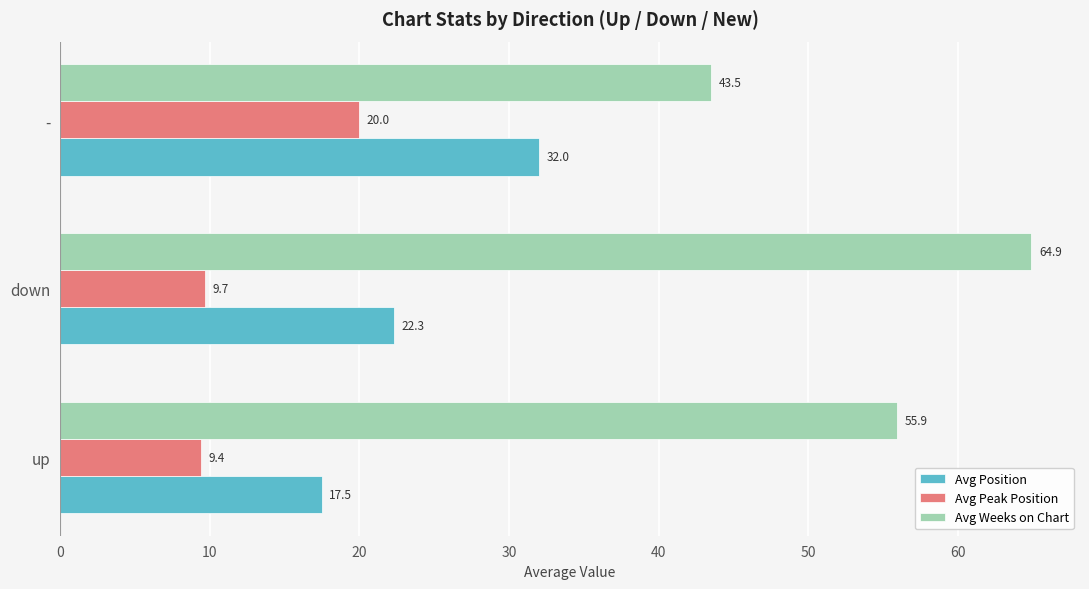

What is the average value of the Avg Position series?

23.9